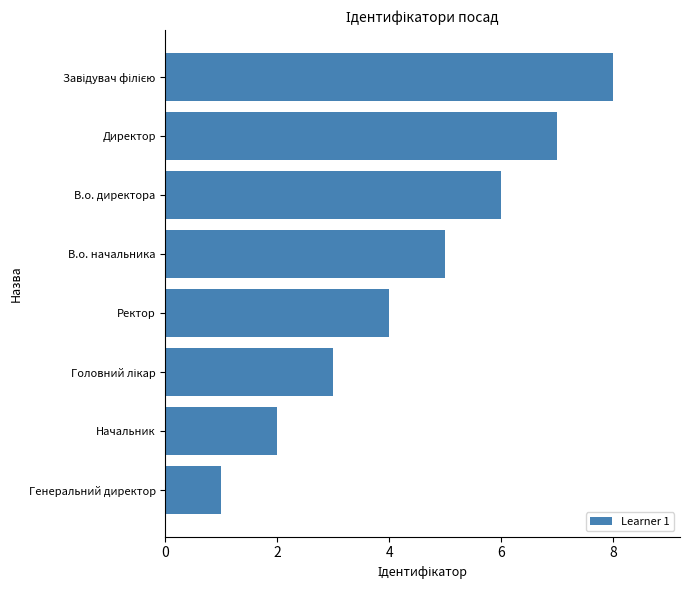

Between Директор and Ректор, which is larger?

Директор